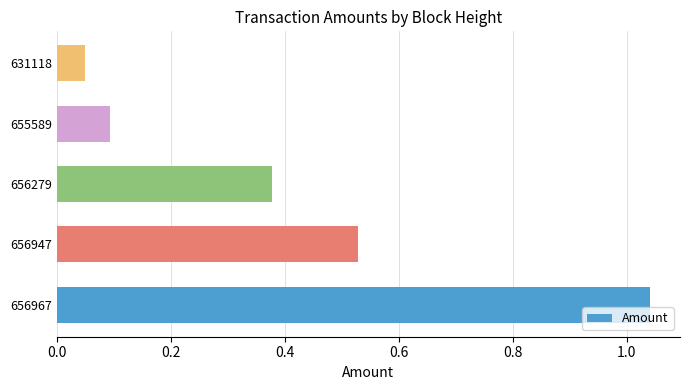

What is the sum of all values?

2.1